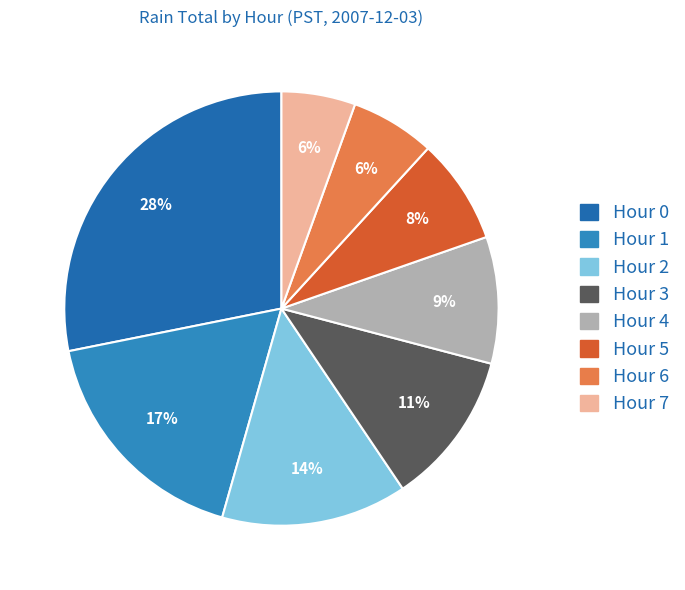

Is there any slice that represents more than half of the pie?

No